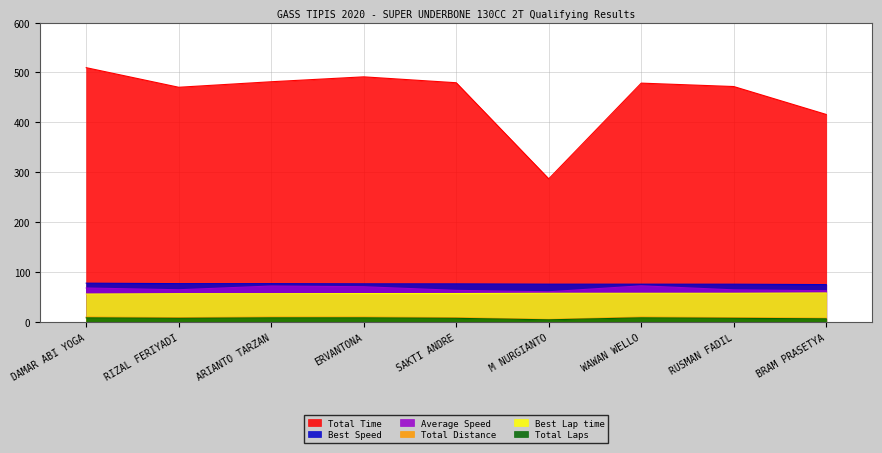

At which category does the chart reach its peak across all series?

DAMAR ABI YOGA